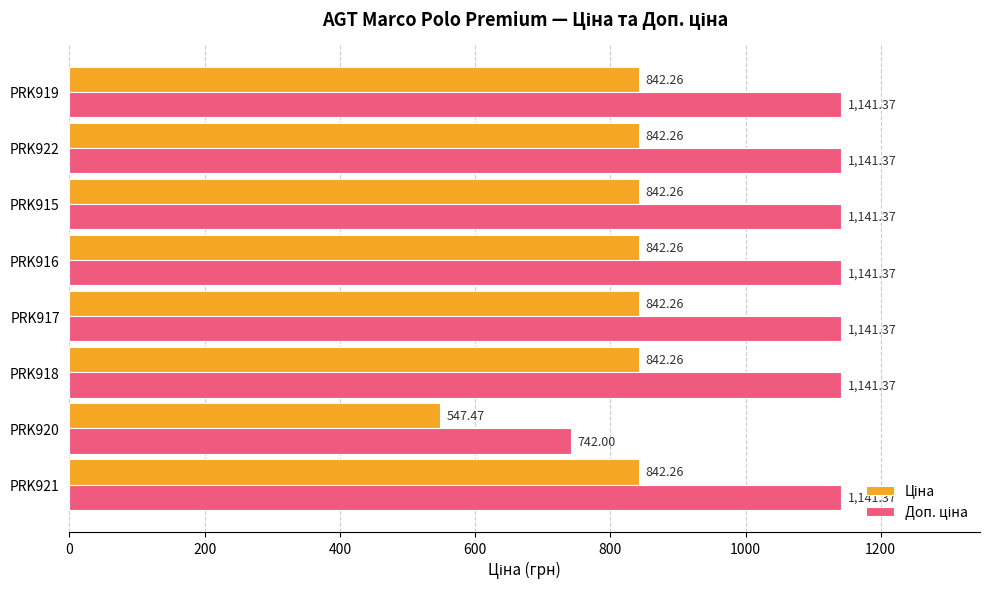

At how many categories does at least one series exceed 554?

8